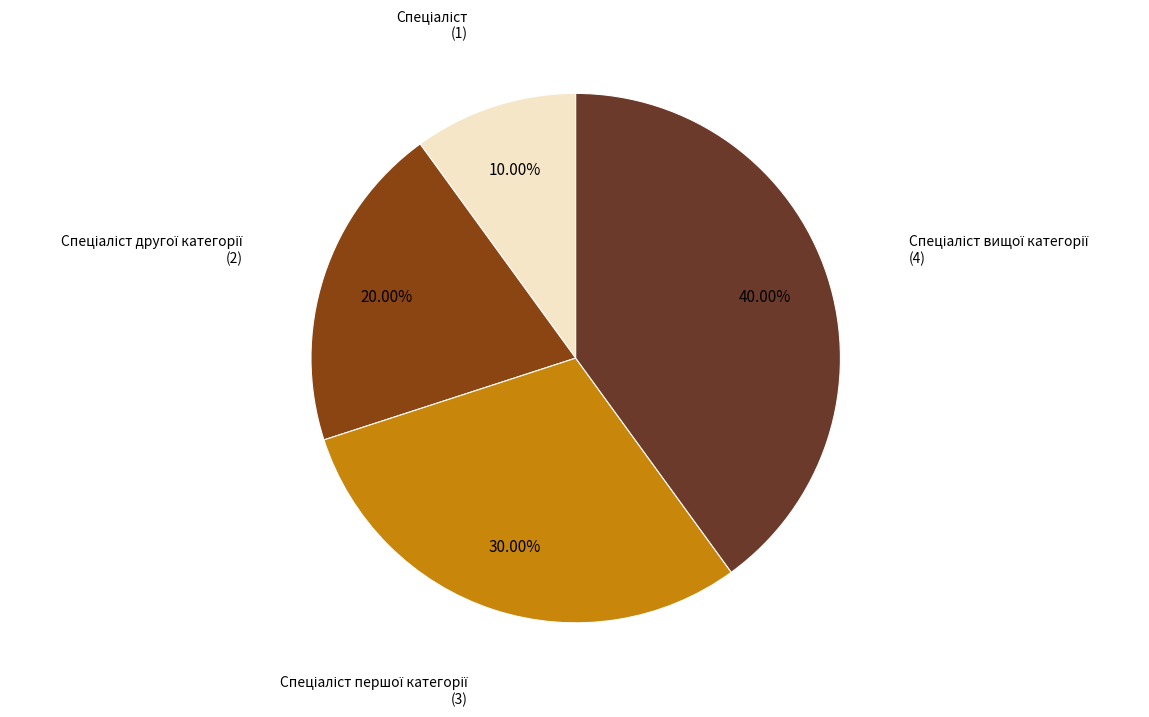

Is there a majority slice in this chart?

No